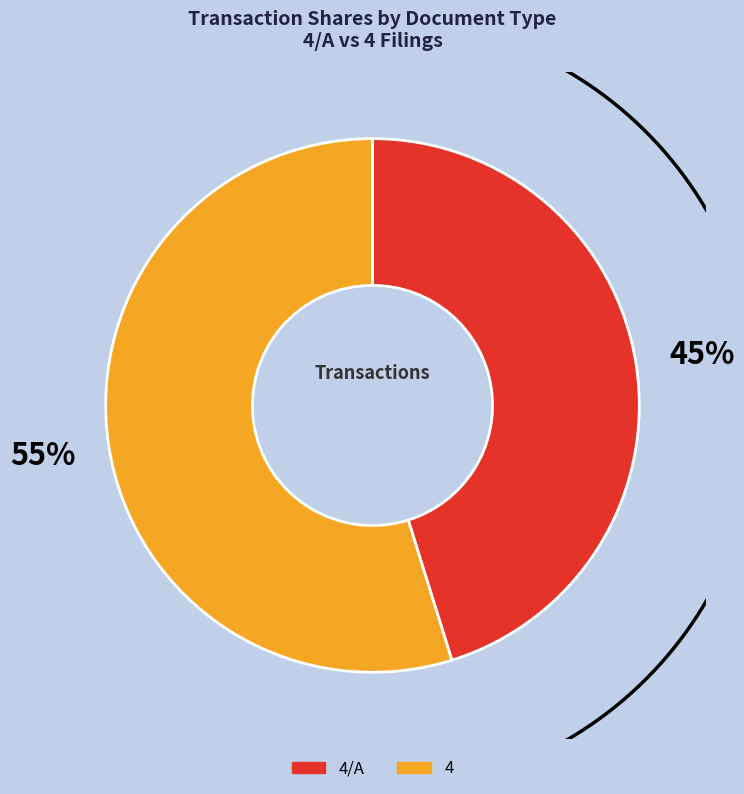

Is it true that 4/A is 35% of the pie?

False